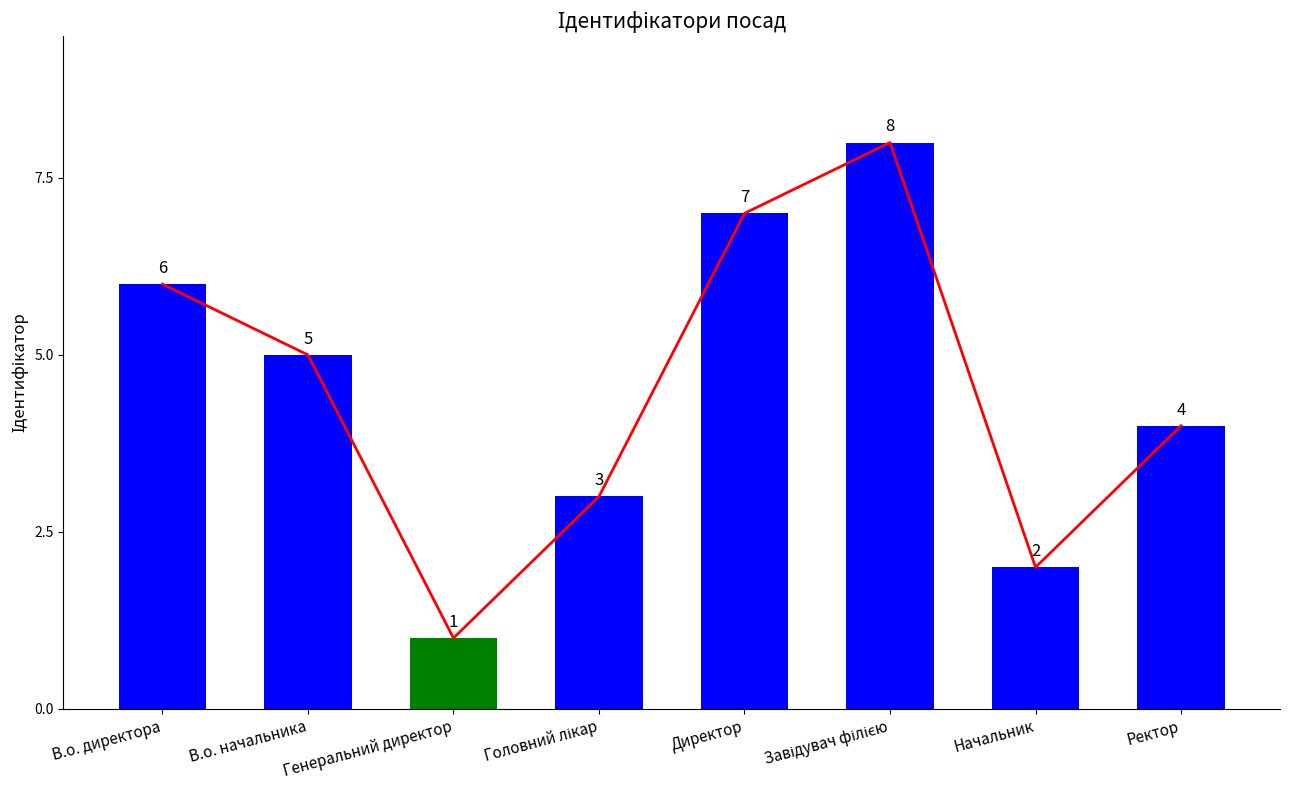

Where is the data nearest to the value 4?

Ректор